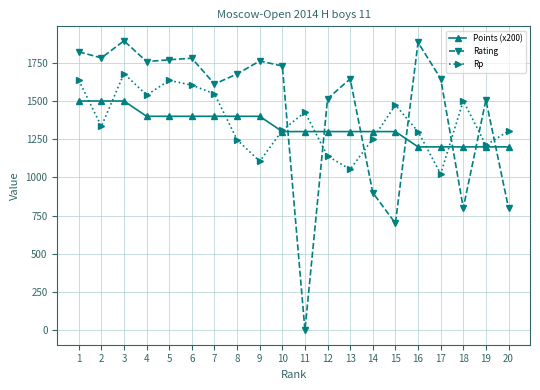

Is the value of Points (x200) at 2 greater than the value of Rating at 11?

Yes